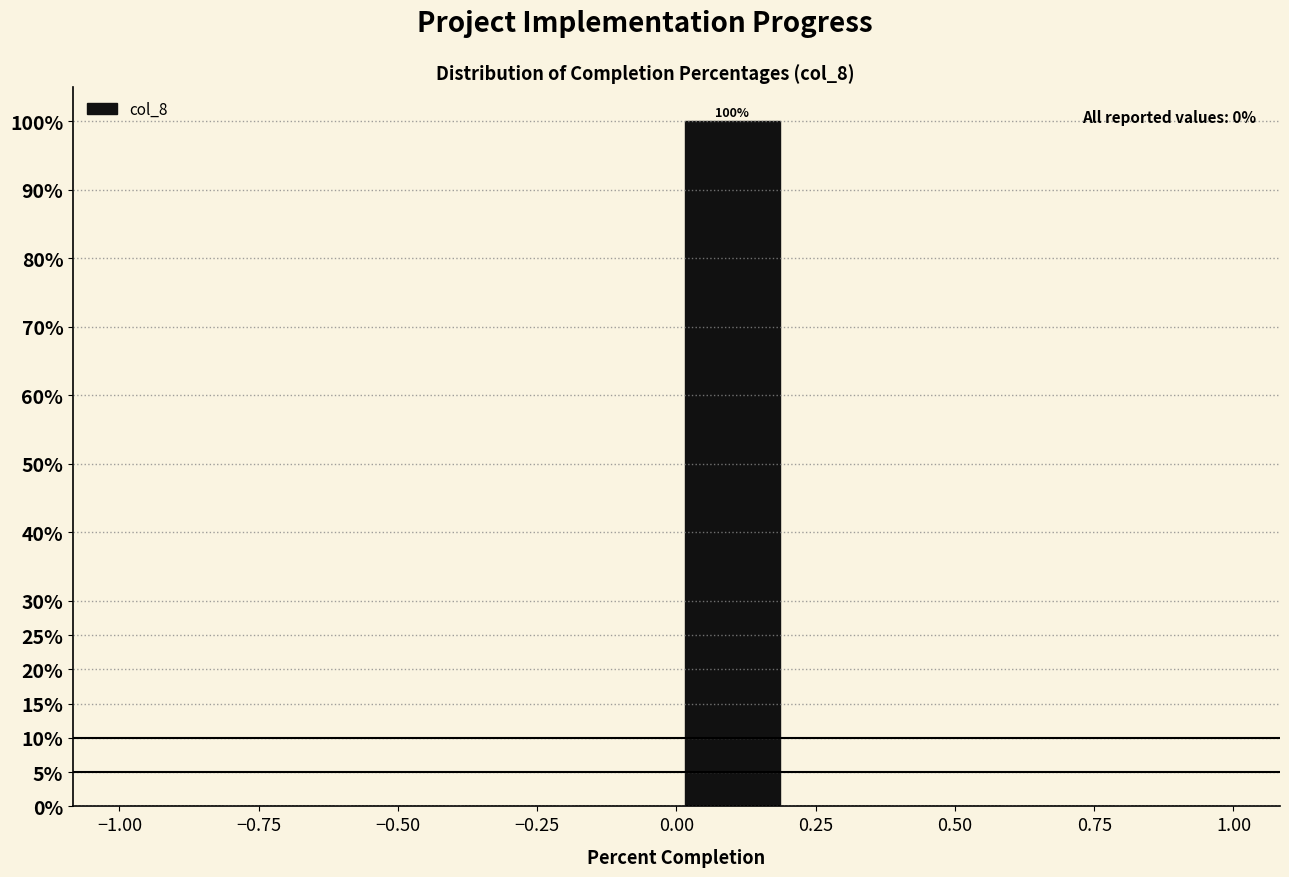

Over which range of the x-axis is the bar tallest?

0.0 to 0.2